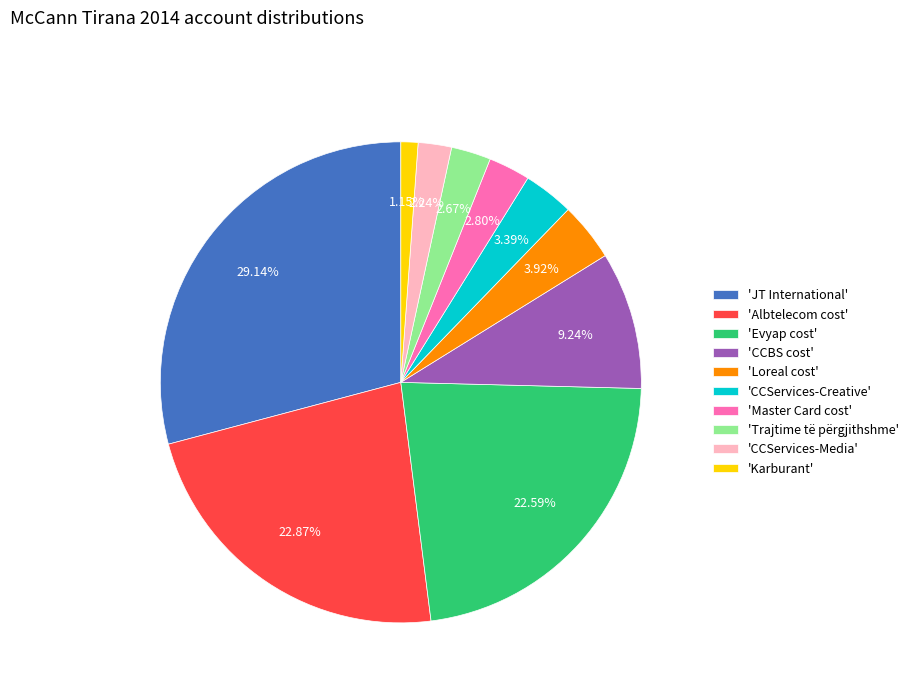

Which slice is the largest?

'JT International'